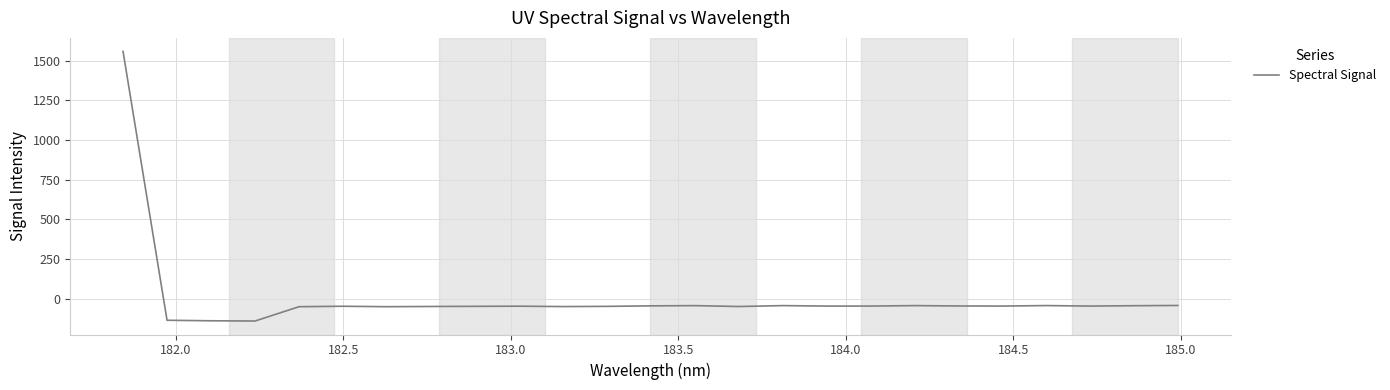

What is the greatest value displayed?

1558.7